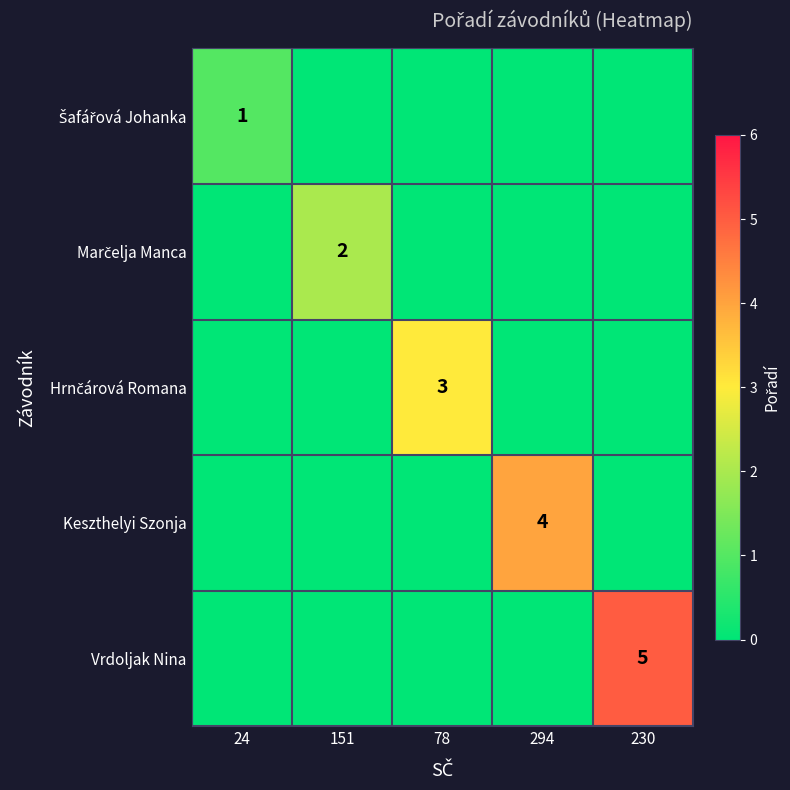

List the series in order of their peak value, lowest first.

Šafářová Johanka, Marčelja Manca, Hrnčárová Romana, Keszthelyi Szonja, Vrdoljak Nina